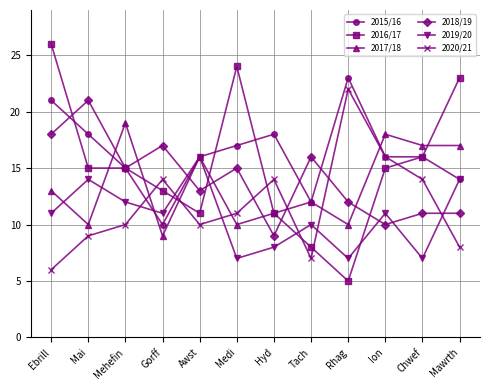

How many interior local peaks does the 2017/18 series have?

4